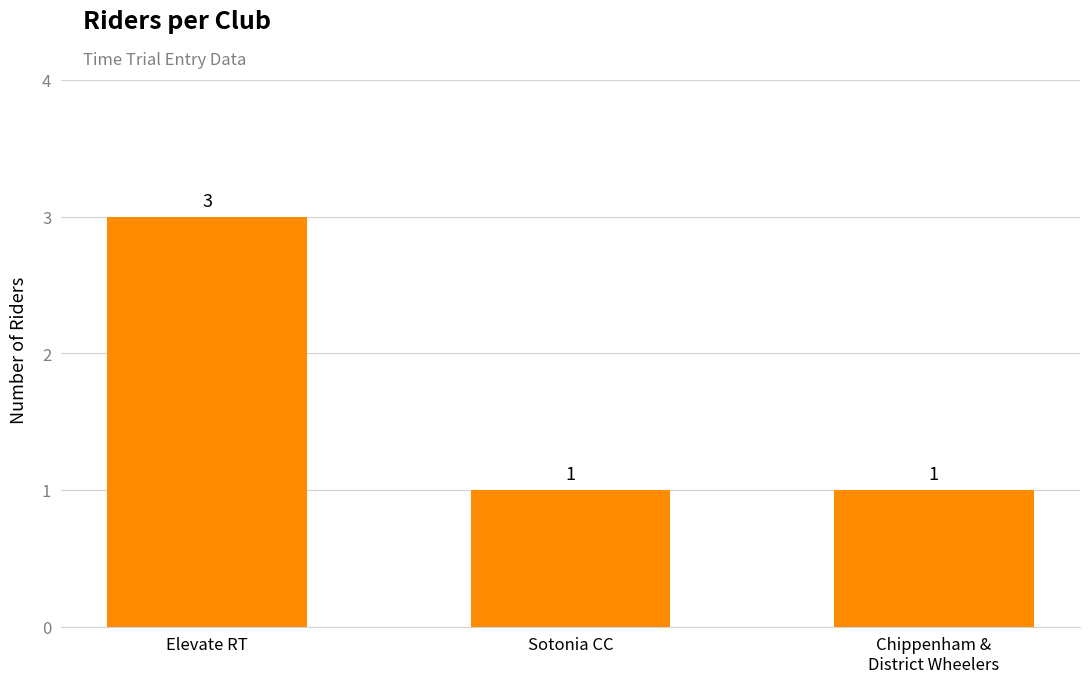

What is the difference between the maximum and minimum values?

2